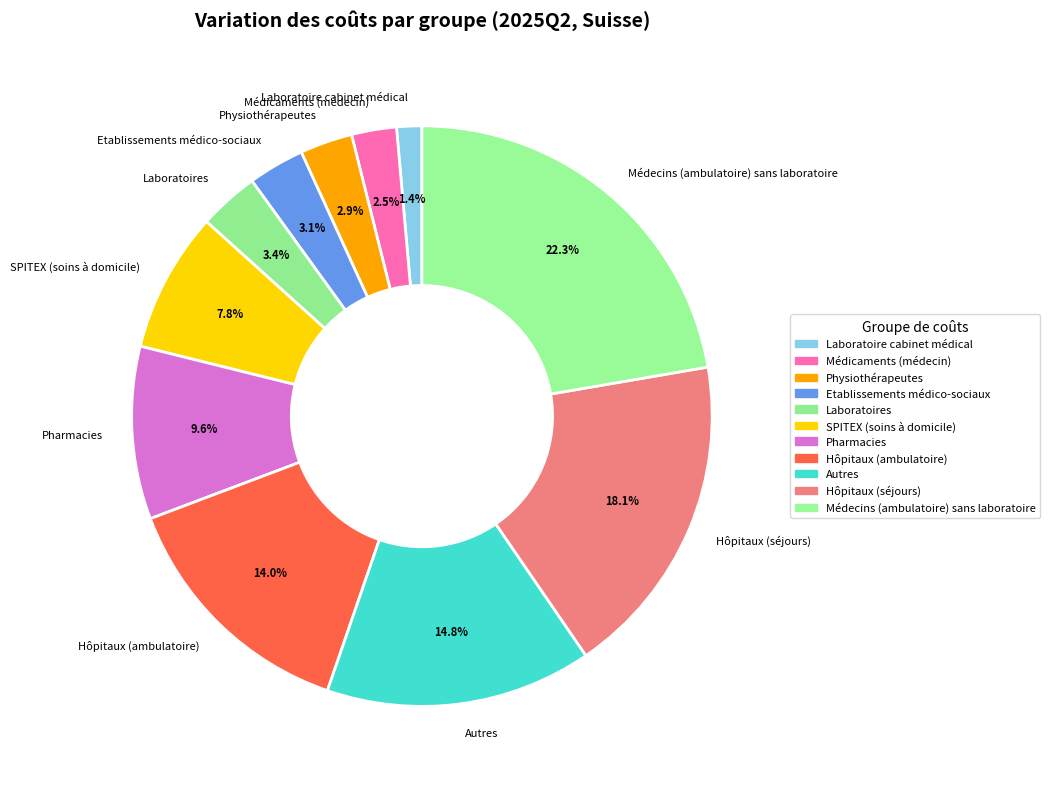

Is the sum of Laboratoires and SPITEX (soins à domicile) greater than half?

No